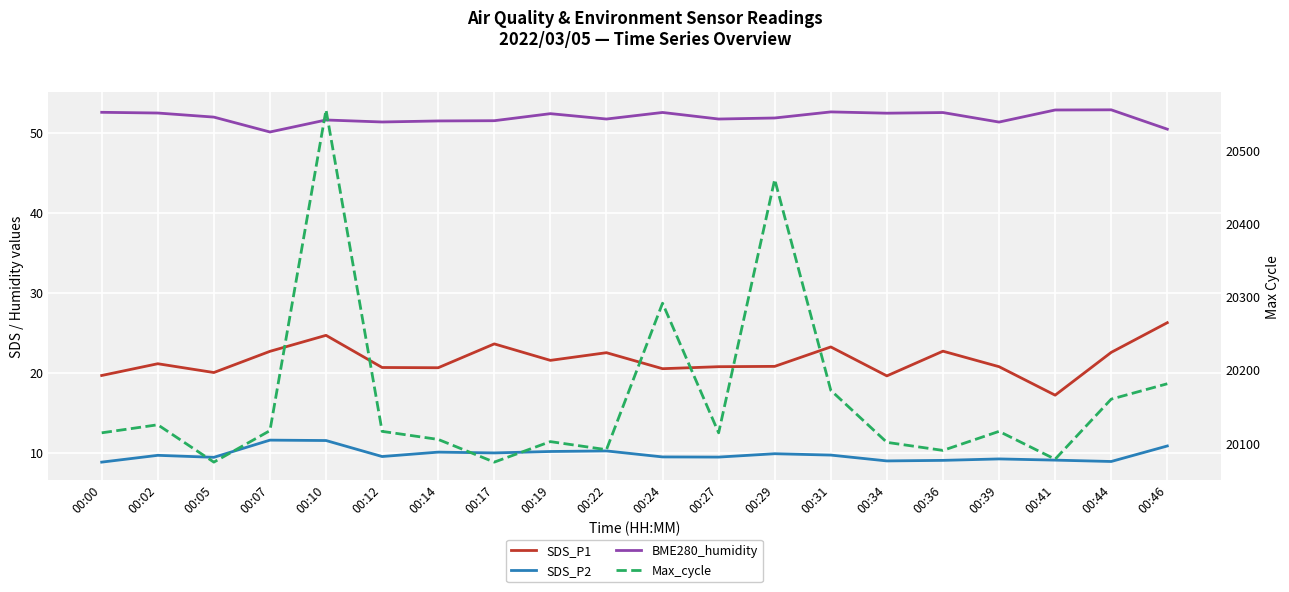

What is the smallest value displayed?

8.8